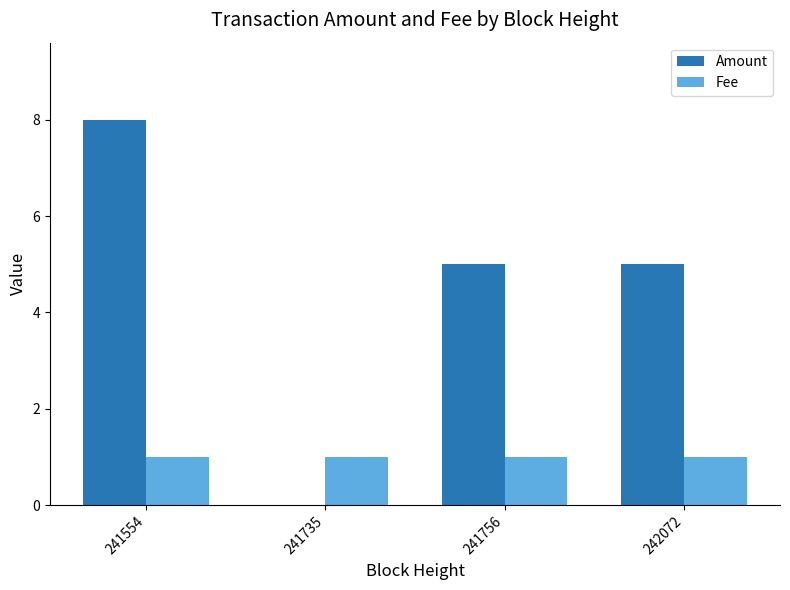

At which label does Amount reach its peak?

241554